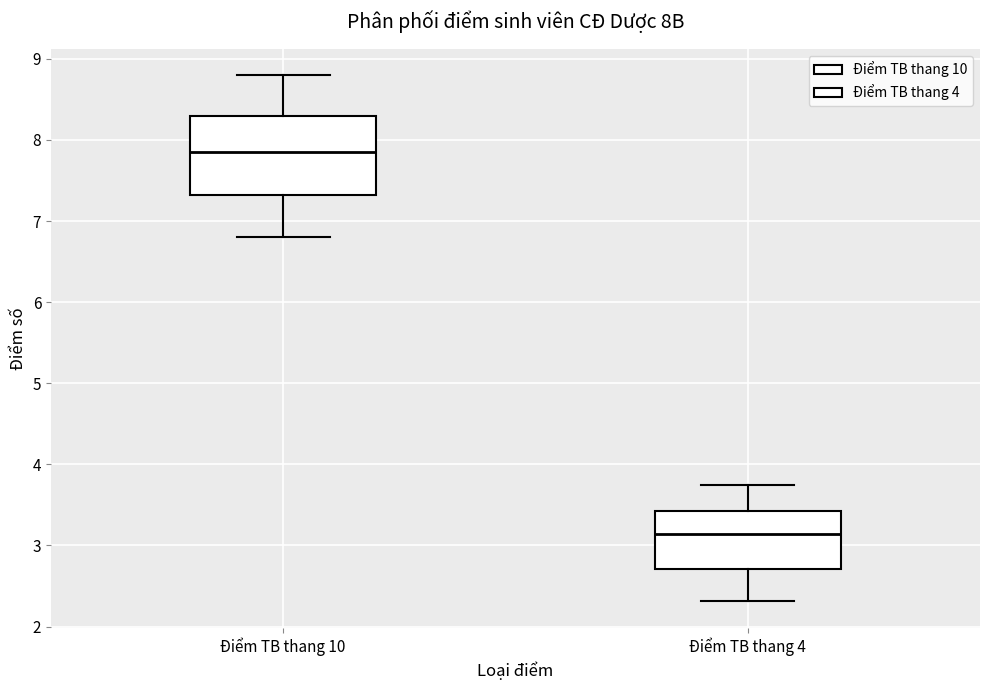

Which box has the lowest median line?

Điểm TB thang 4